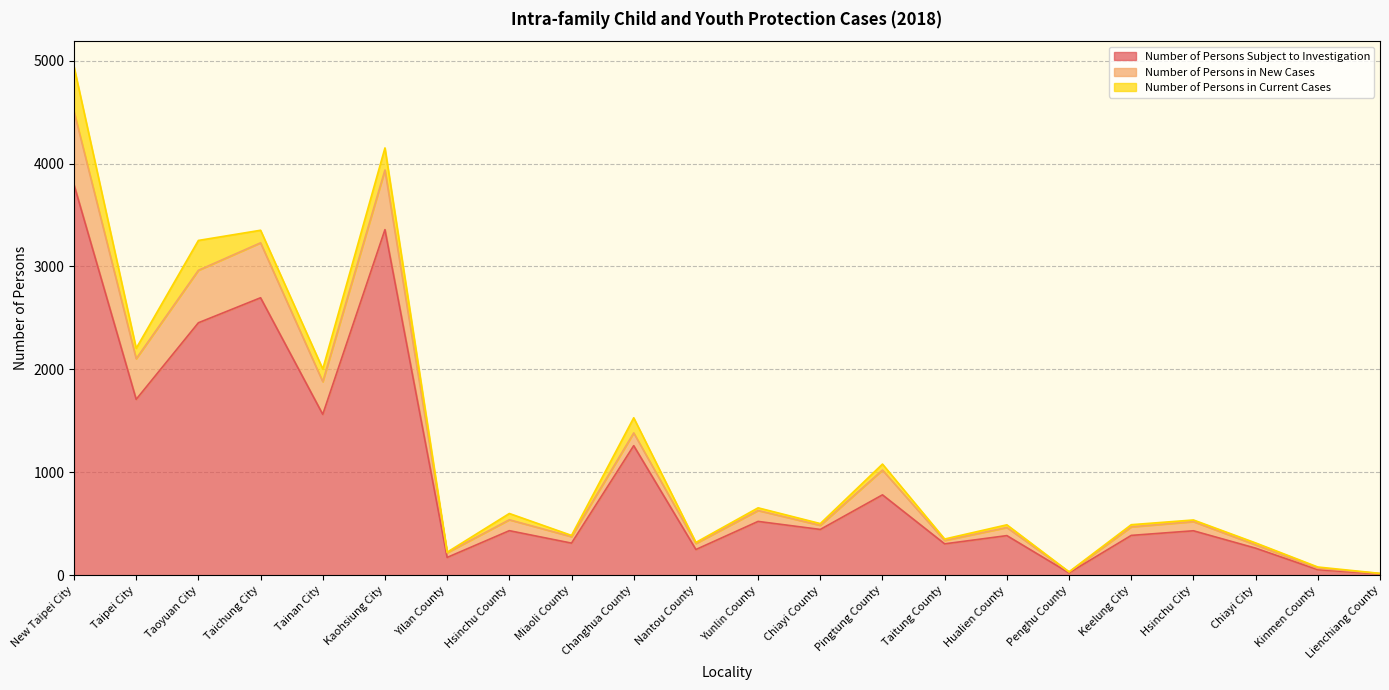

What is the maximum value for Number of Persons Subject to Investigation?

3795